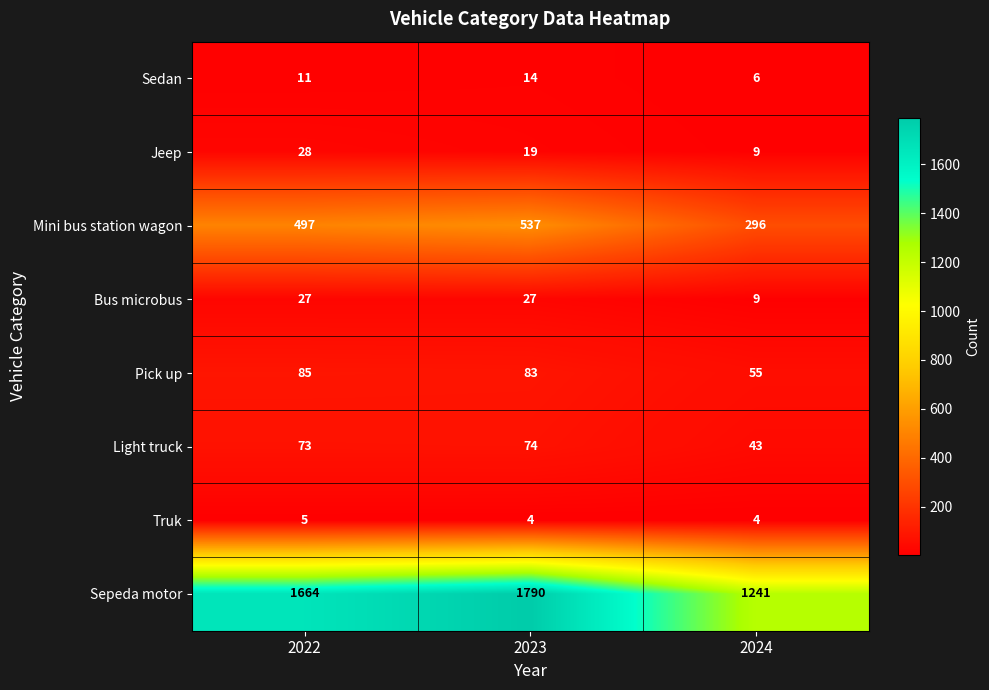

Which series changed the most between 2022 and 2024?

Sepeda motor